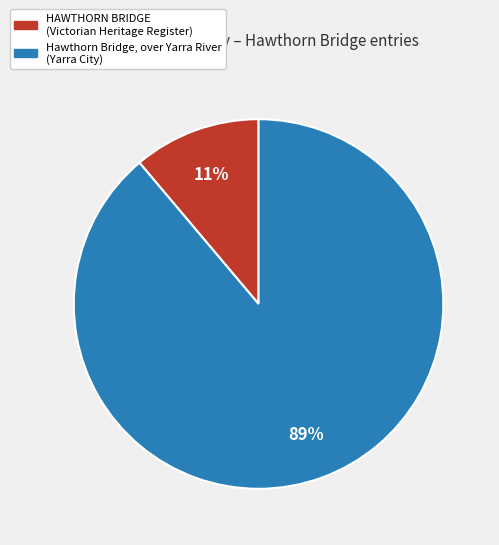

What is the majority slice?

Hawthorn Bridge, over Yarra River